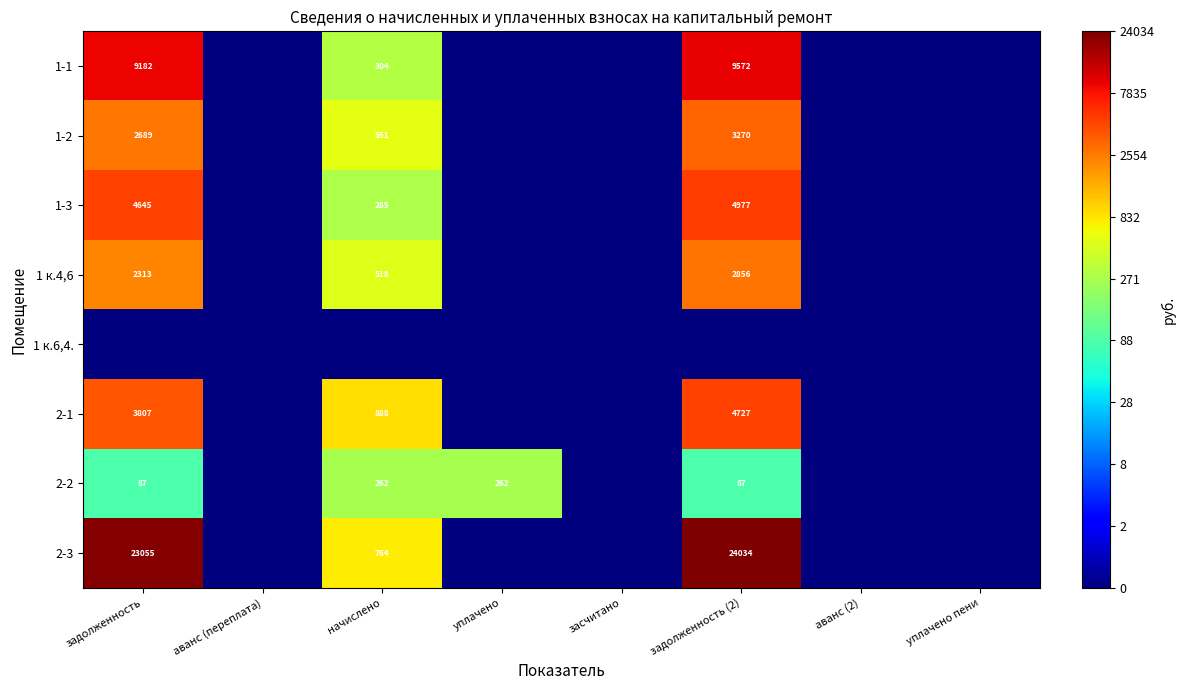

The 2-3 series shows 23055 at задолженность. True or false?

True